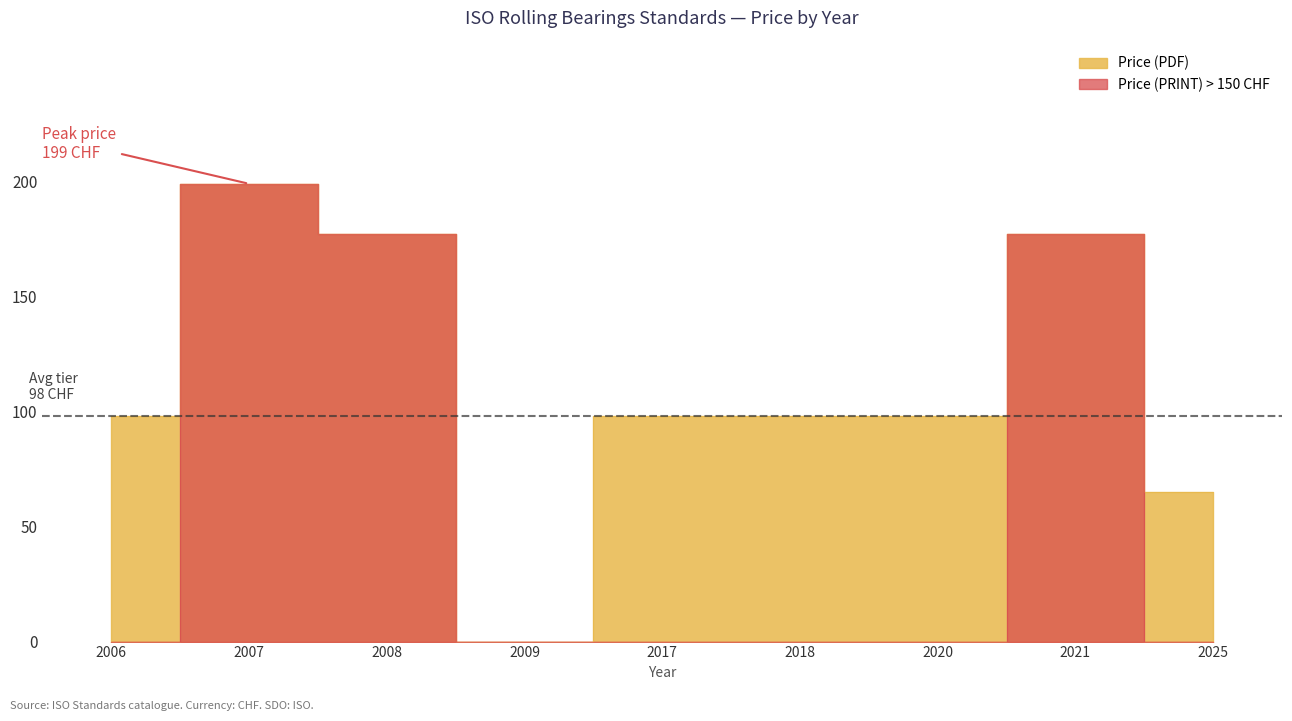

Which category has the lowest value across all series?

2009